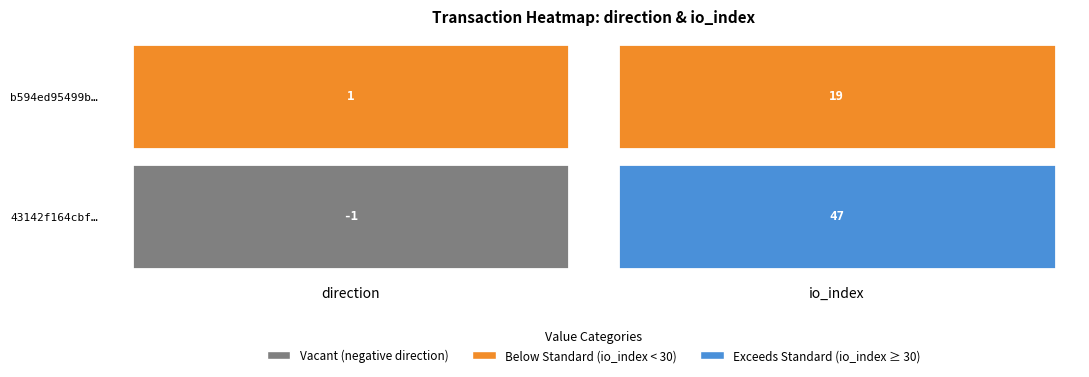

Reading left to right, extract all data points from this chart.

43142f164cbfb623df00322d9c41fc4de865fbb: 0=-1	1=47
b594ed95499baf95840310955f0dda3599a0e5c: 0=1	1=19